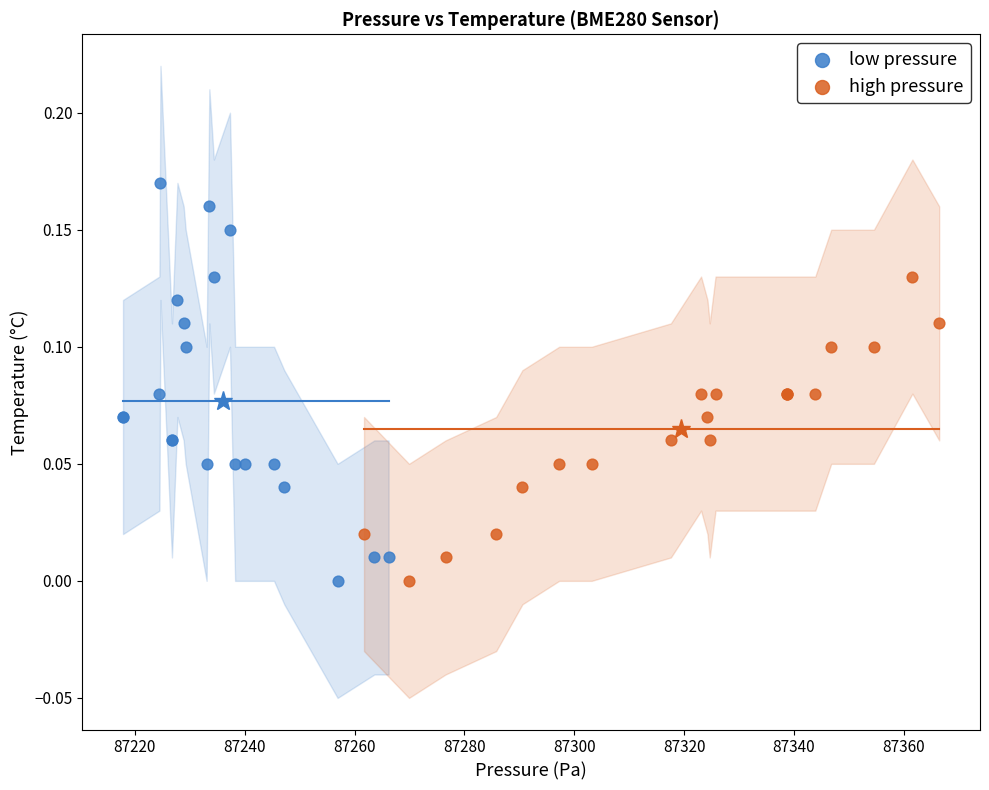

Which series has the largest Y range (max minus min)?

low pressure